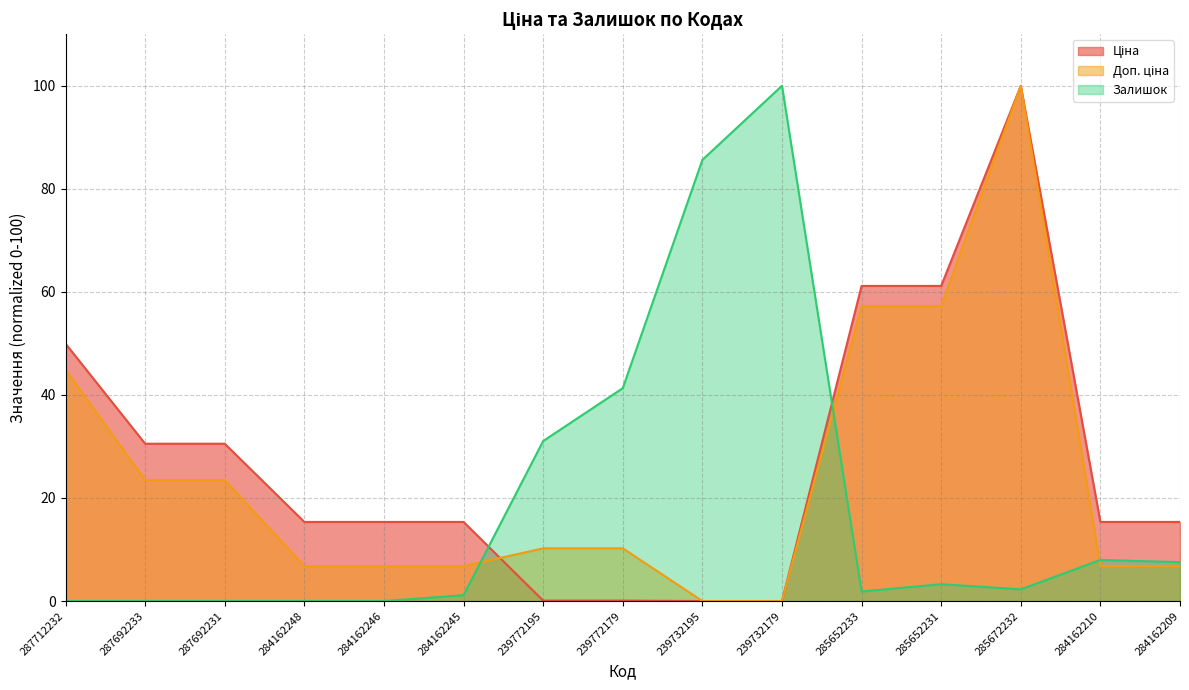

Count the number of categories in the chart.

15